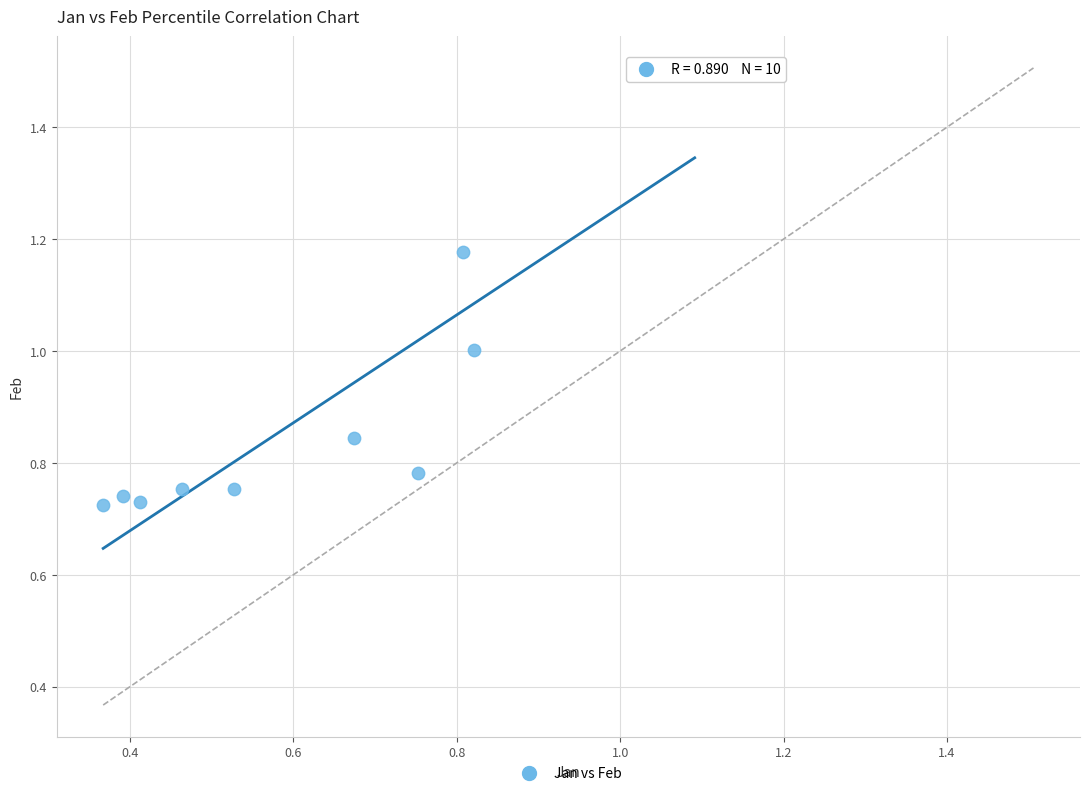

What is the average X value?

0.6